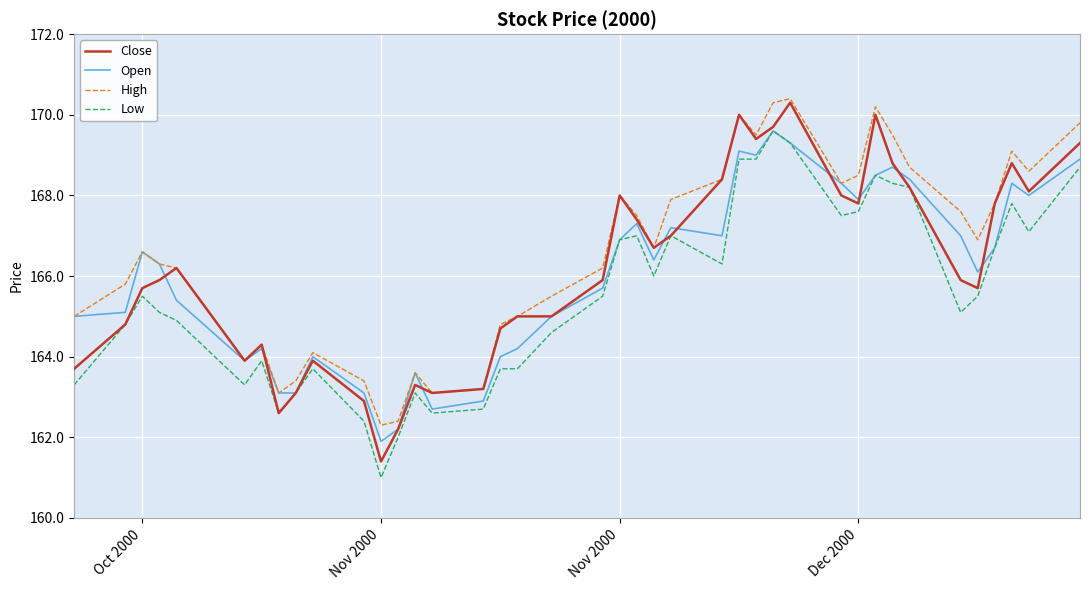

Which series has the widest spread of values?

Close